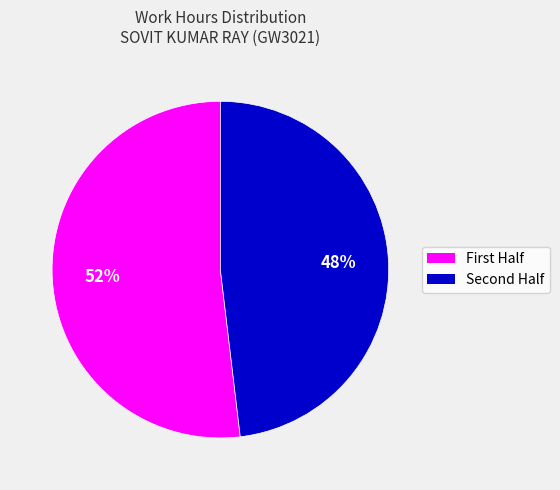

How many segments does this pie chart have?

2